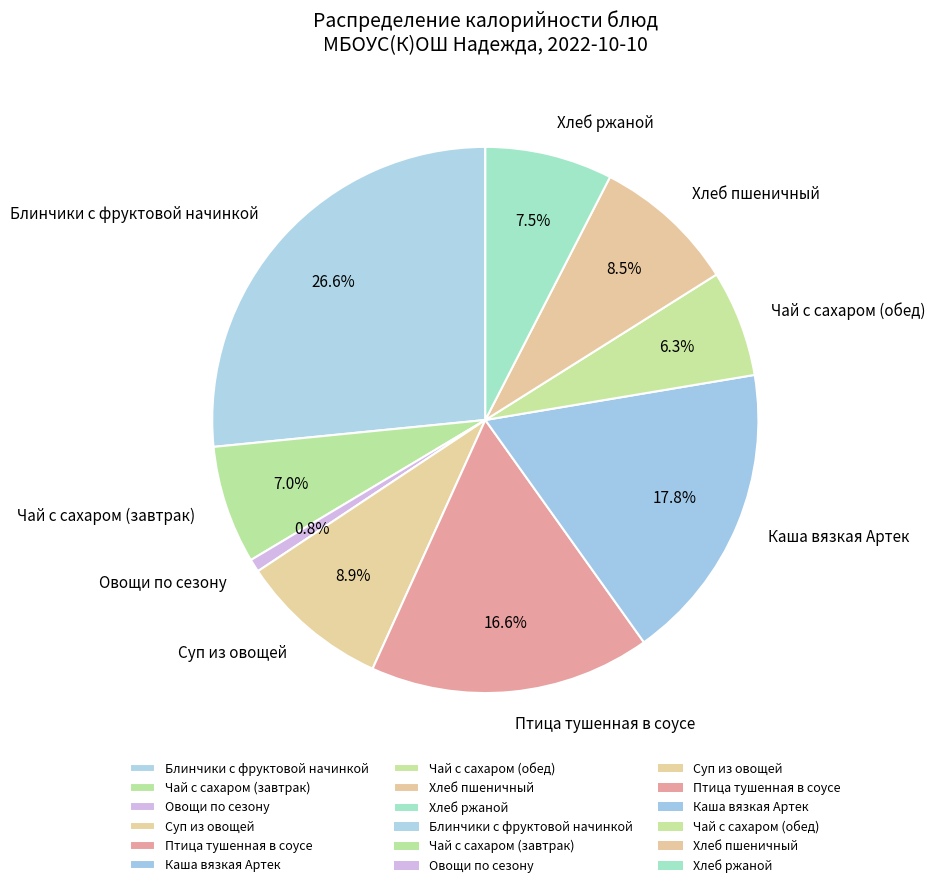

Combined, what portion of the pie is Чай с сахаром (завтрак) and Каша вязкая Артек?

24.8%